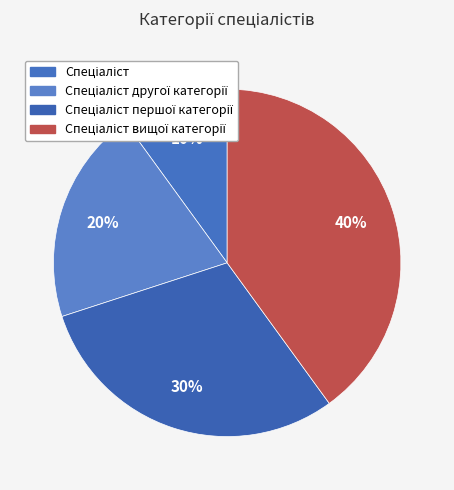

How many segments does this pie chart have?

4